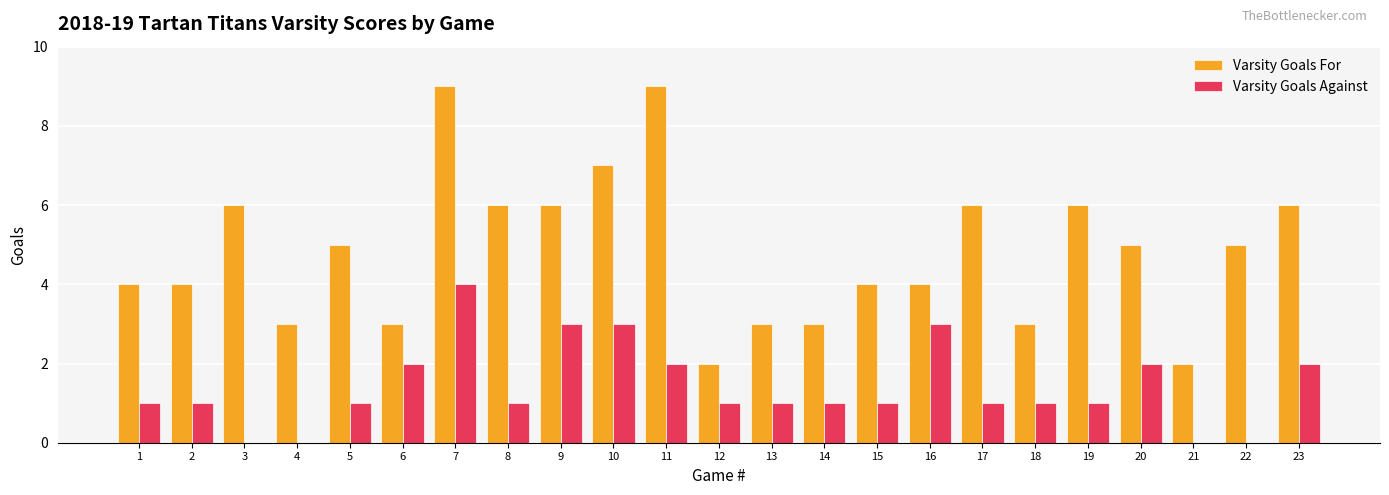

What value does the Varsity Goals For series have at 13?

3